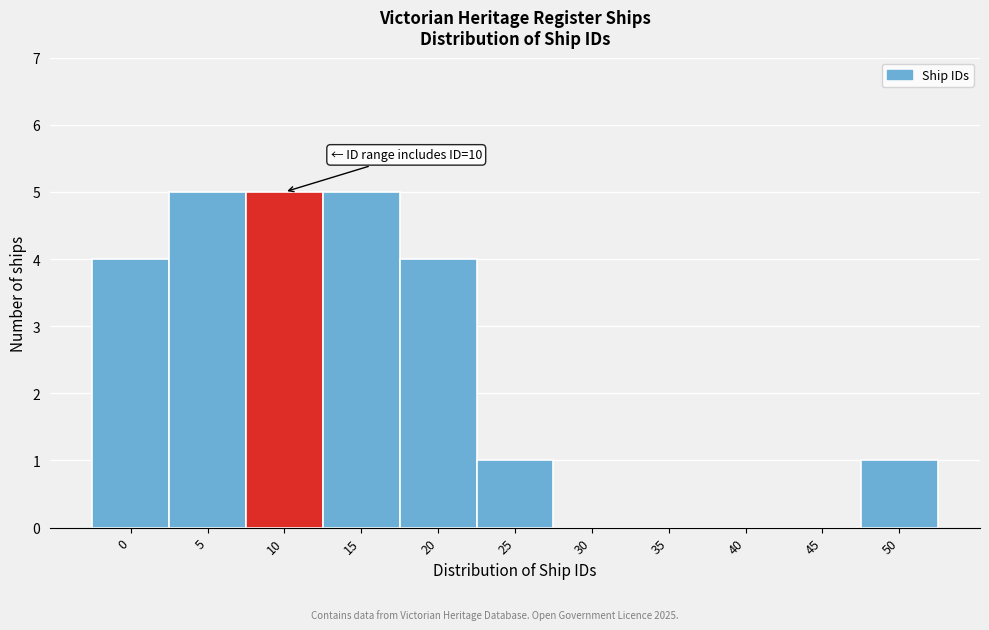

Reading right to left, what are all the values shown in this chart?

50=1	45=0	40=0	35=0	30=0	25=1	20=4	15=5	10=5	5=5	0=4